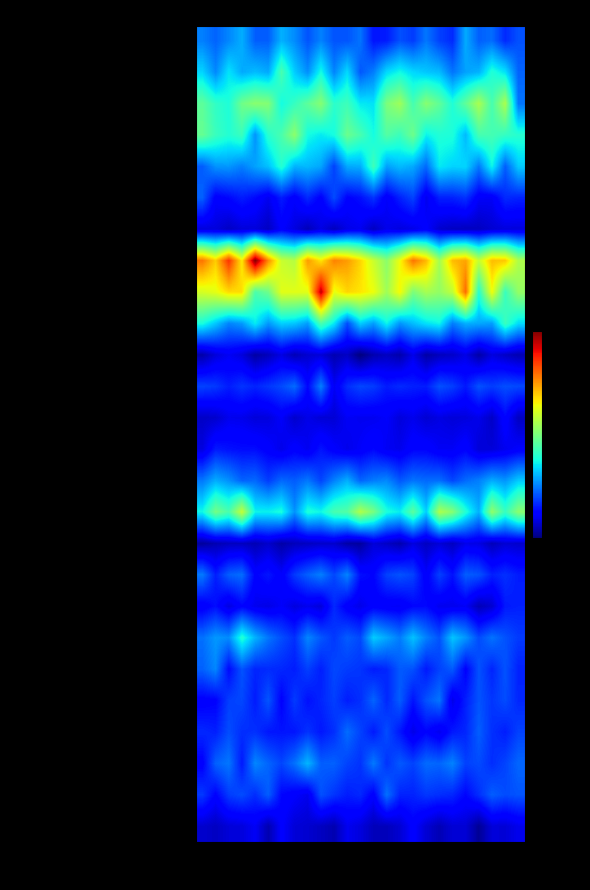

What is the smallest value displayed?

21.6